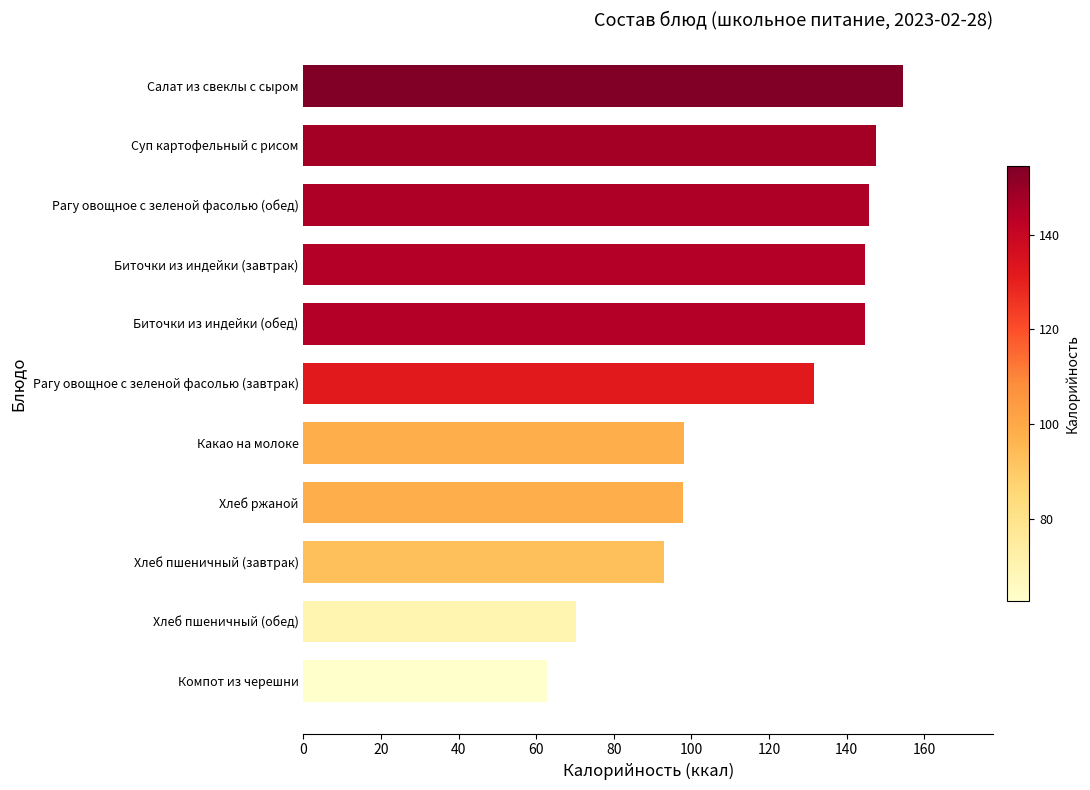

True or false: the data shows 134.2 at Какао на молоке.

False